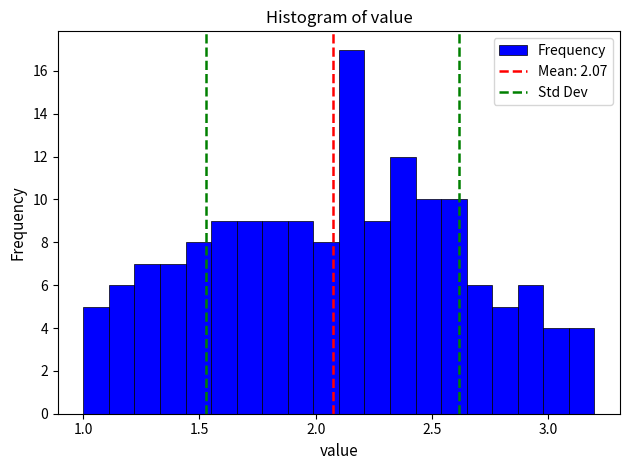

Read against the x-axis, roughly where is the centre of the tallest bar?

2.15